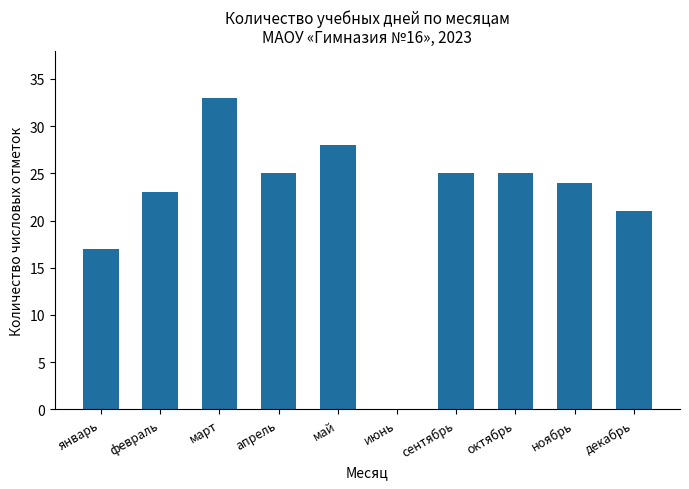

What value does the data have at ноябрь, to the nearest 10?

20